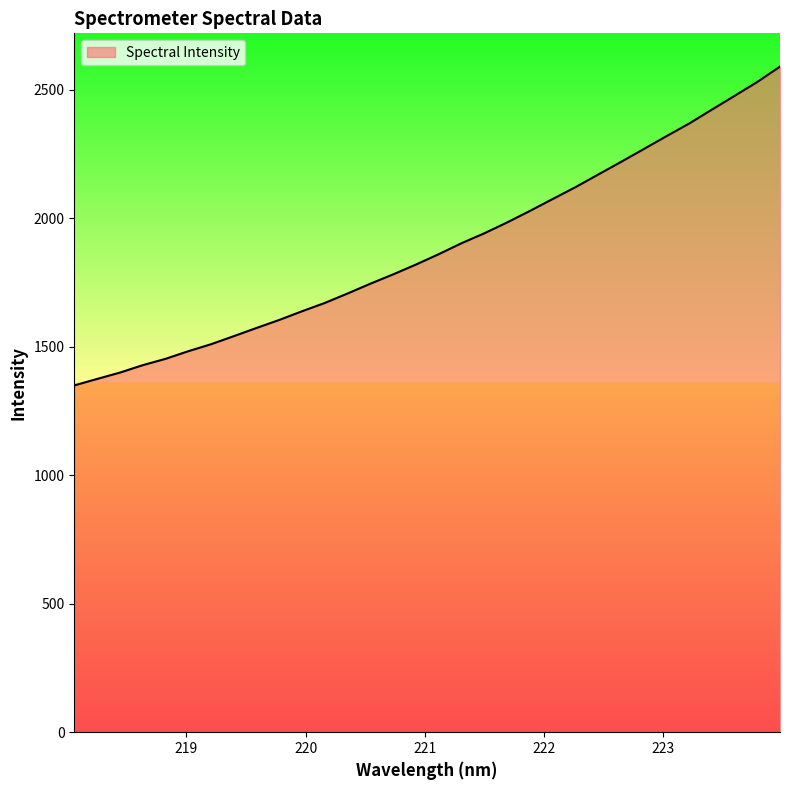

What is the maximum value shown in the chart?

2591.0